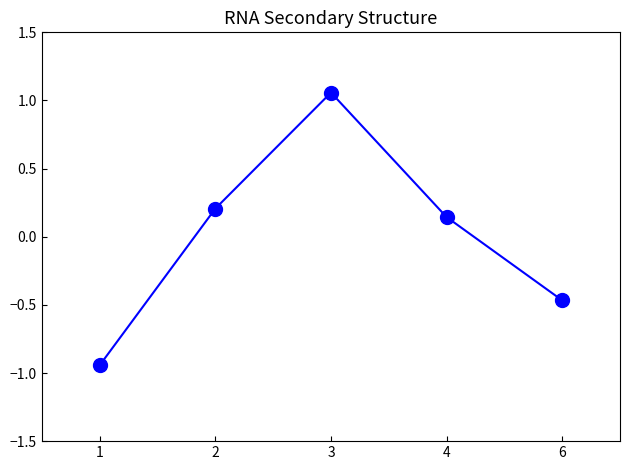

Does the chart have visible grid lines?

No